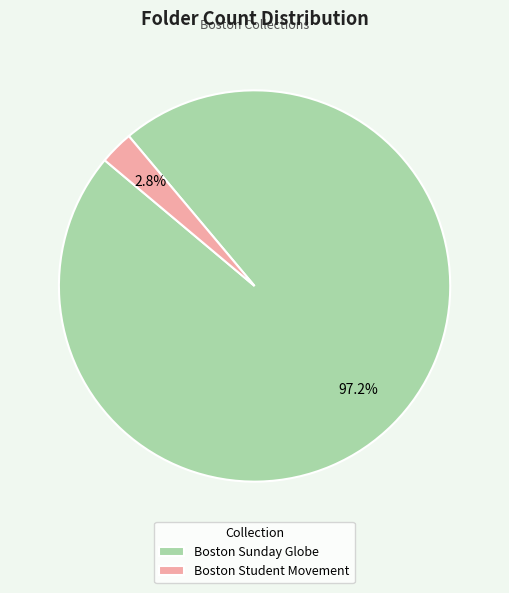

How many slices are in this pie chart?

2